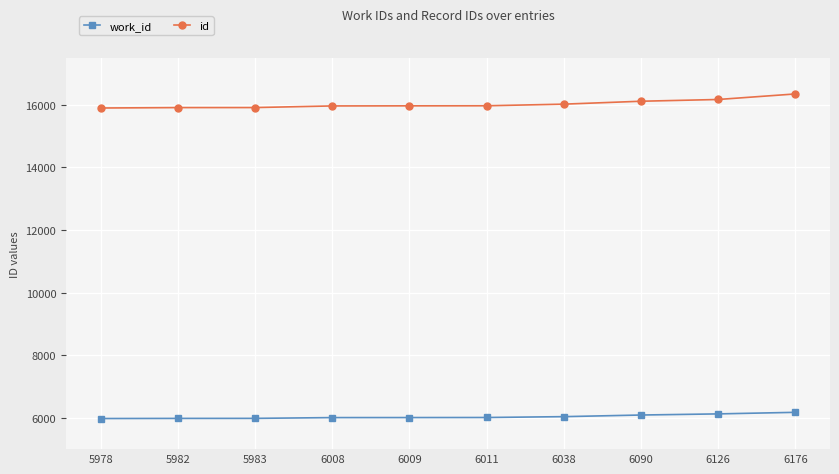

True or false: work_id and id cross at least once.

False